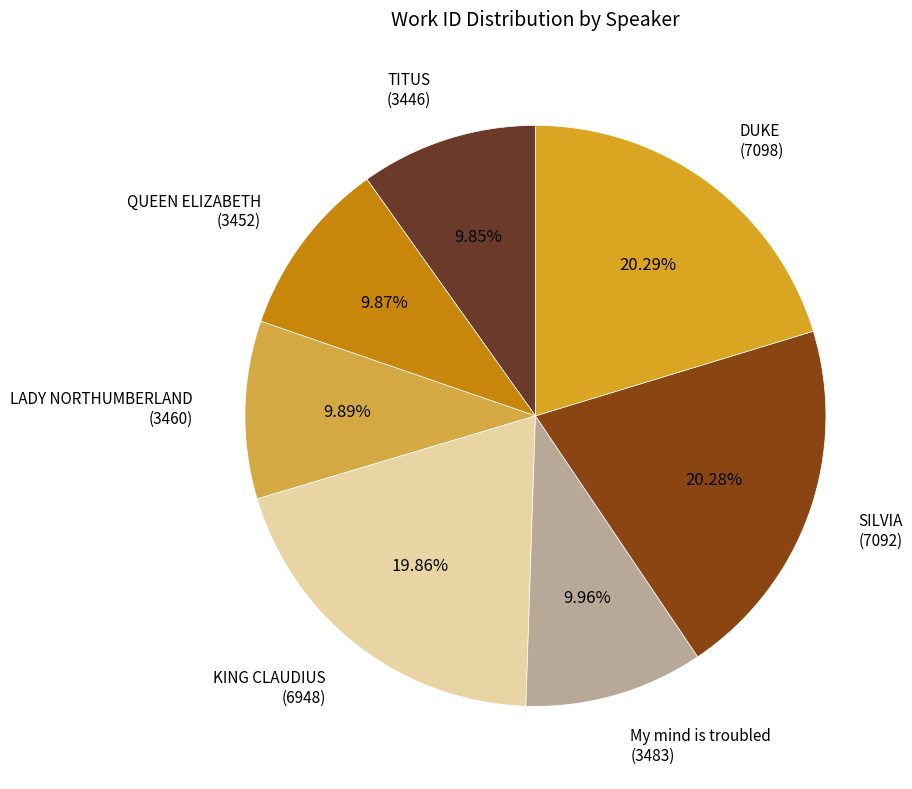

What is the ratio of the value at QUEEN ELIZABETH to the value at DUKE?

0.5